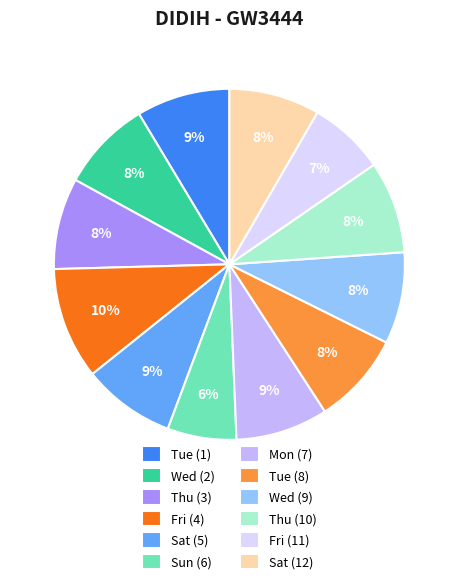

To the nearest percent, what portion does Sat (5) represent?

9%